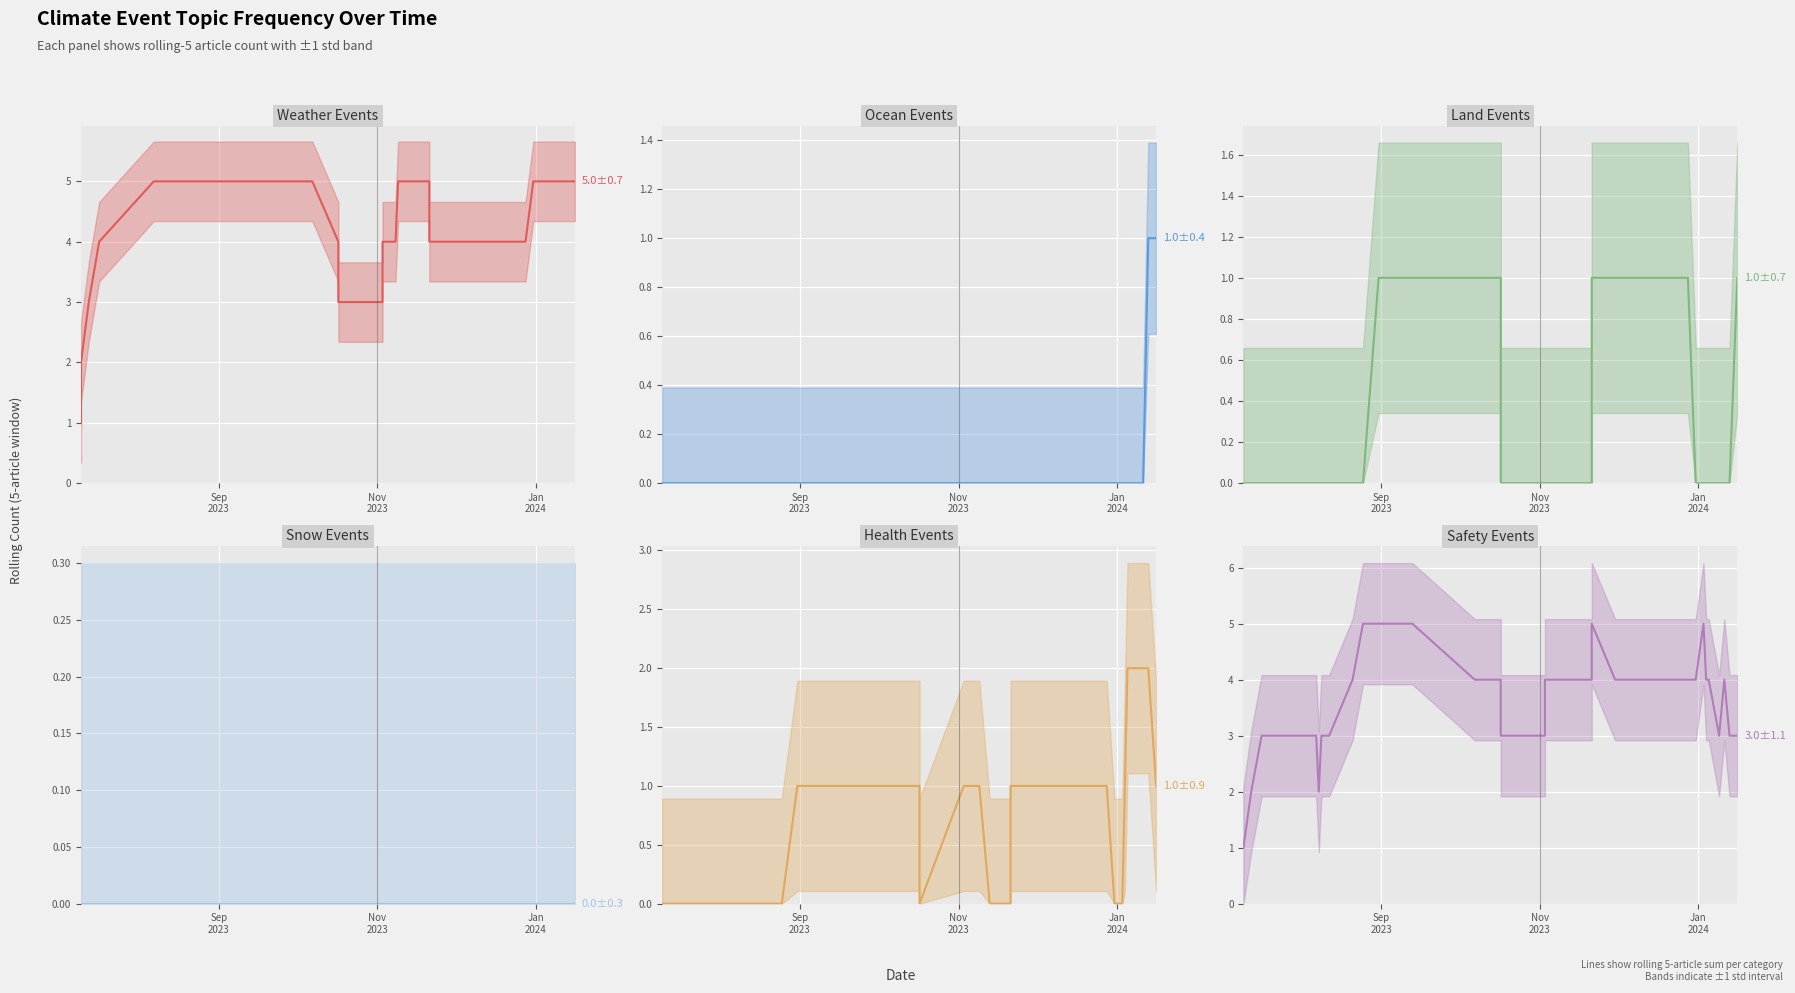

What is the average value of the SAFETY (line) series?

4